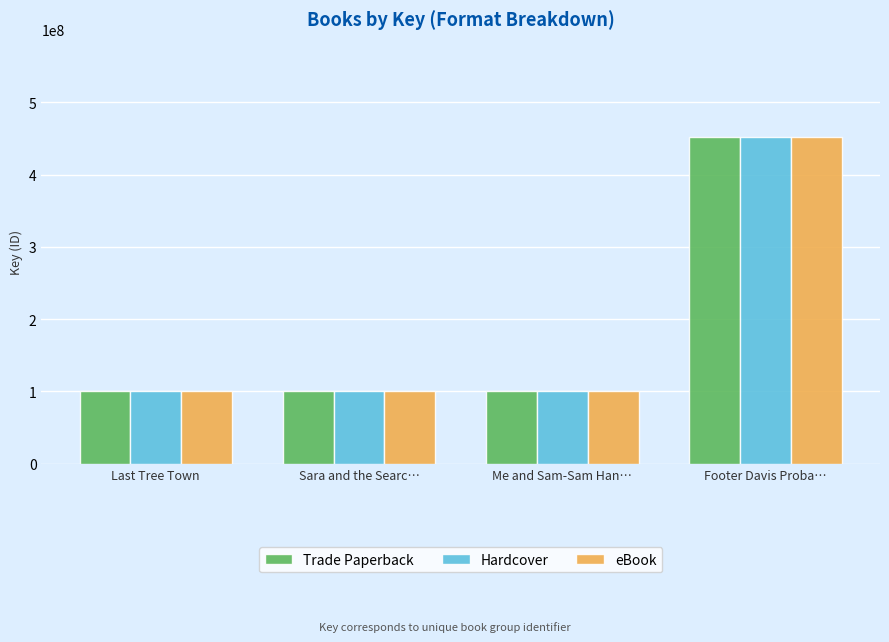

What is the total value across all series at Last Tree Town?

301946904